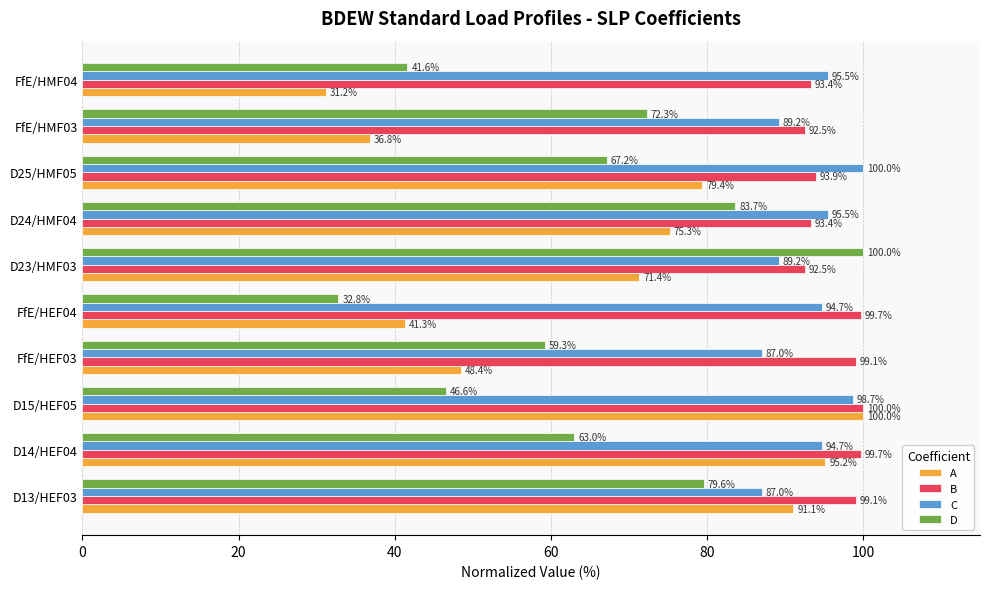

What is the sum of all B values?

963.3